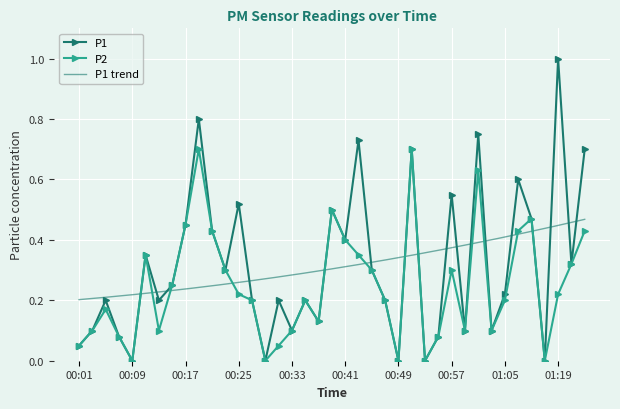

Reading right to left, transcribe all the data shown in this chart.

P1: 0.7	0.3	1.0	0.0	0.5	0.6	0.2	0.1	0.8	0.1	0.6	0.1	0.0	0.7	0.0	0.2	0.3	0.7	0.4	0.5	0.1	0.2	0.1	0.2	0.0	0.2	0.5	0.3	0.4	0.8	0.5	0.2	0.2	0.3	0.0	0.1	0.2	0.1	0.1
P2: 0.4	0.3	0.2	0.0	0.5	0.4	0.2	0.1	0.6	0.1	0.3	0.1	0.0	0.7	0.0	0.2	0.3	0.3	0.4	0.5	0.1	0.2	0.1	0.1	0.0	0.2	0.2	0.3	0.4	0.7	0.5	0.2	0.1	0.3	0.0	0.1	0.2	0.1	0.1